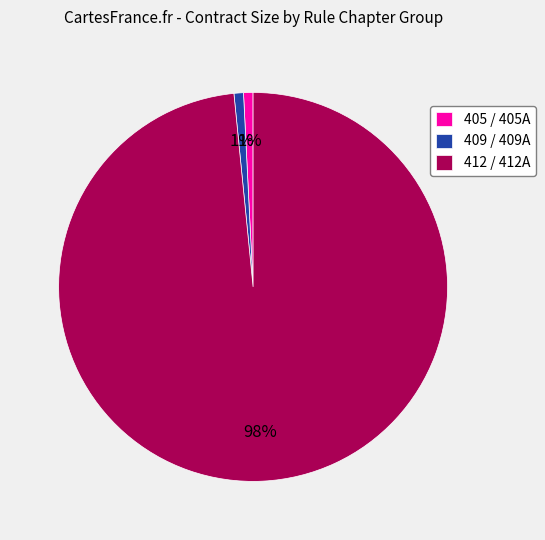

Is it true that 409 / 409A is 1% of the pie?

True